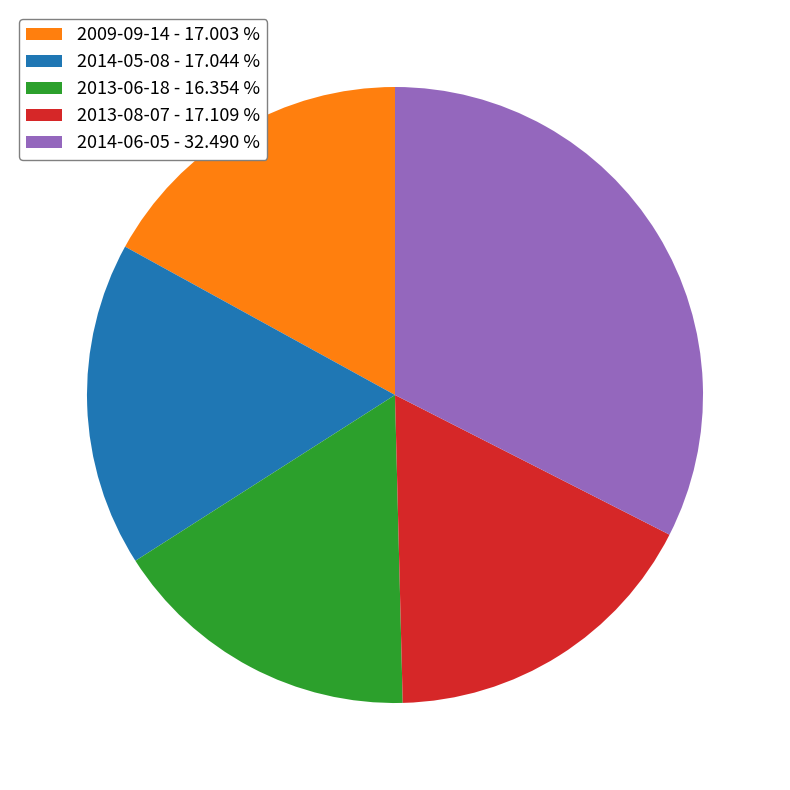

Is the sum of 2013-06-18 - 16.354 % and 2013-08-07 - 17.109 % greater than half?

No